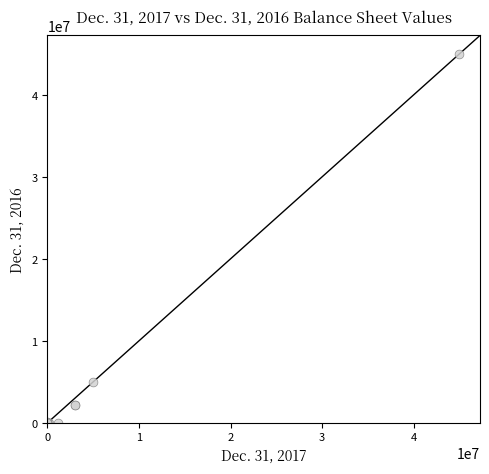

What Y value in the scatter plot is closest to 22500000?

5000000.0